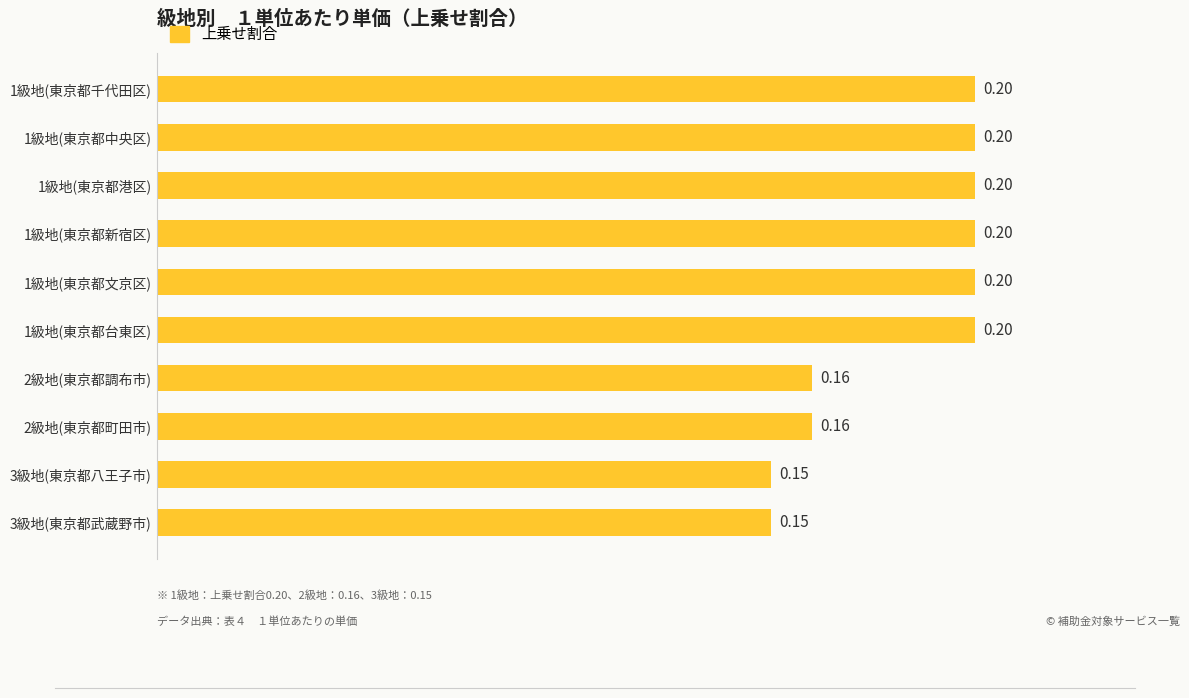

What is the average value?

0.2